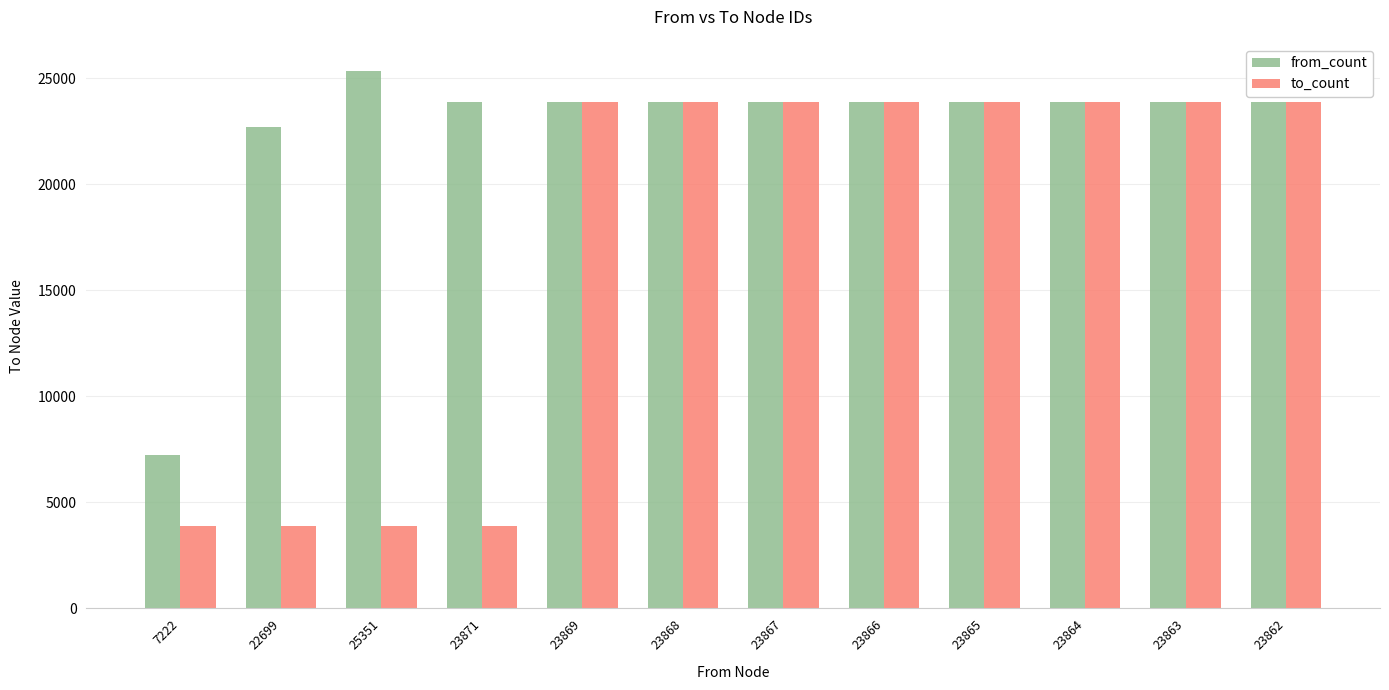

Between 25351 and 23868, which series saw the biggest shift?

to_count